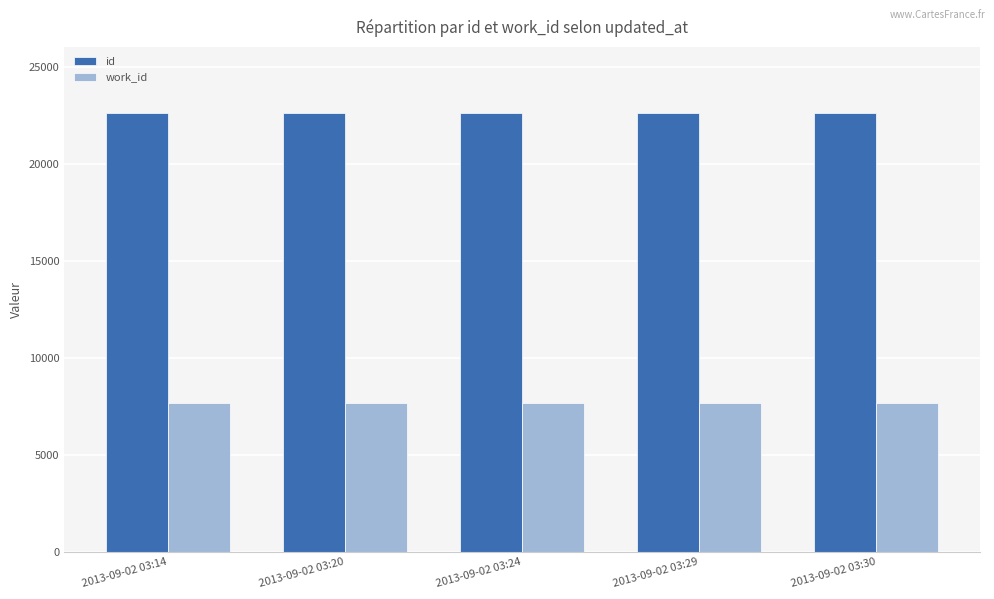

List the series in order of their peak value, highest first.

id, work_id